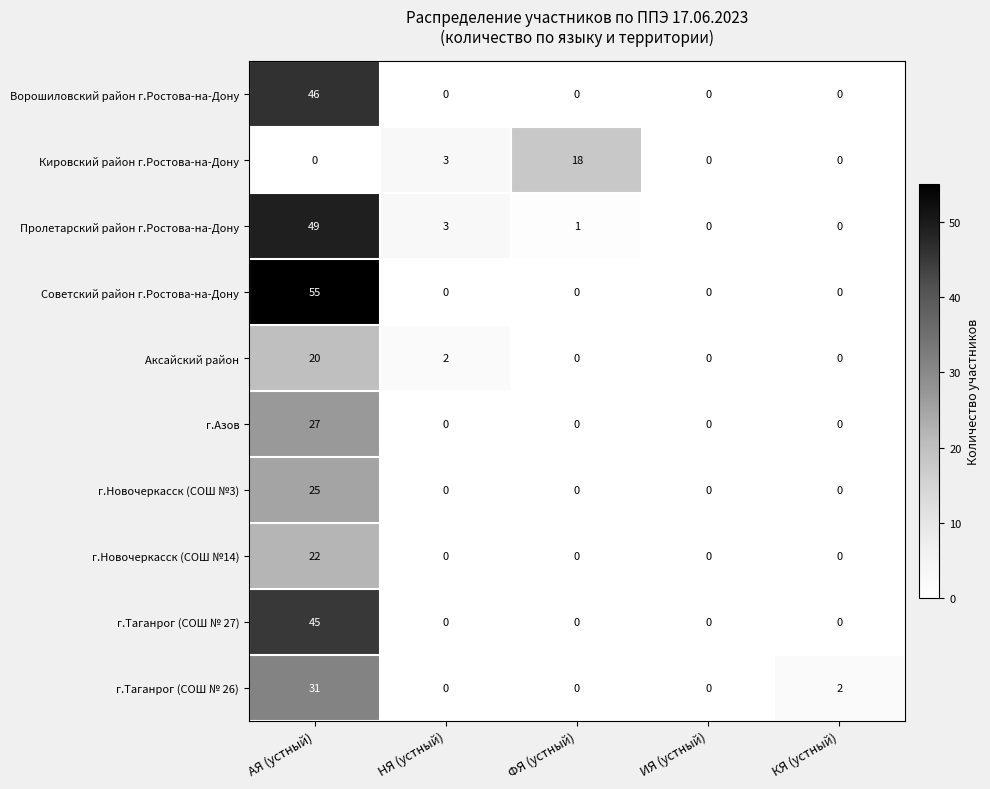

What value does the Советский район г.Ростова-на-Дону series have at АЯ (устный), to the nearest 10?

60